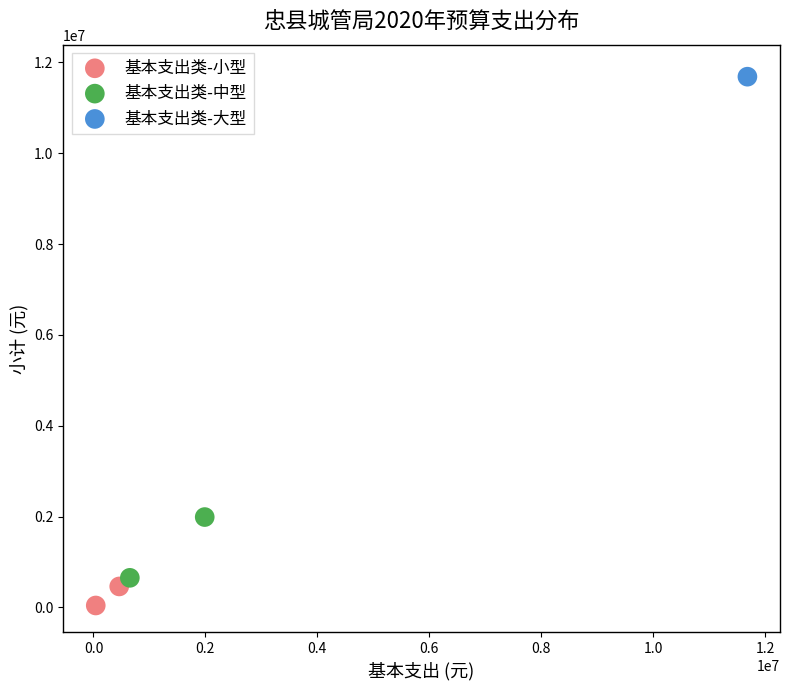

What are all the series names shown in the legend?

基本支出类-小型, 基本支出类-中型, 基本支出类-大型